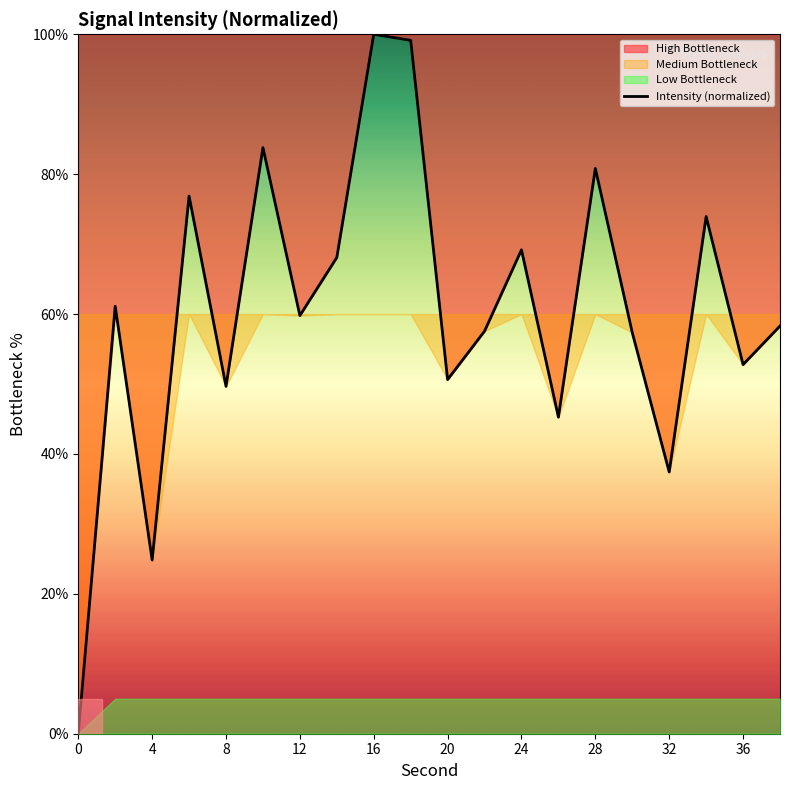

Does the chart have visible grid lines?

No